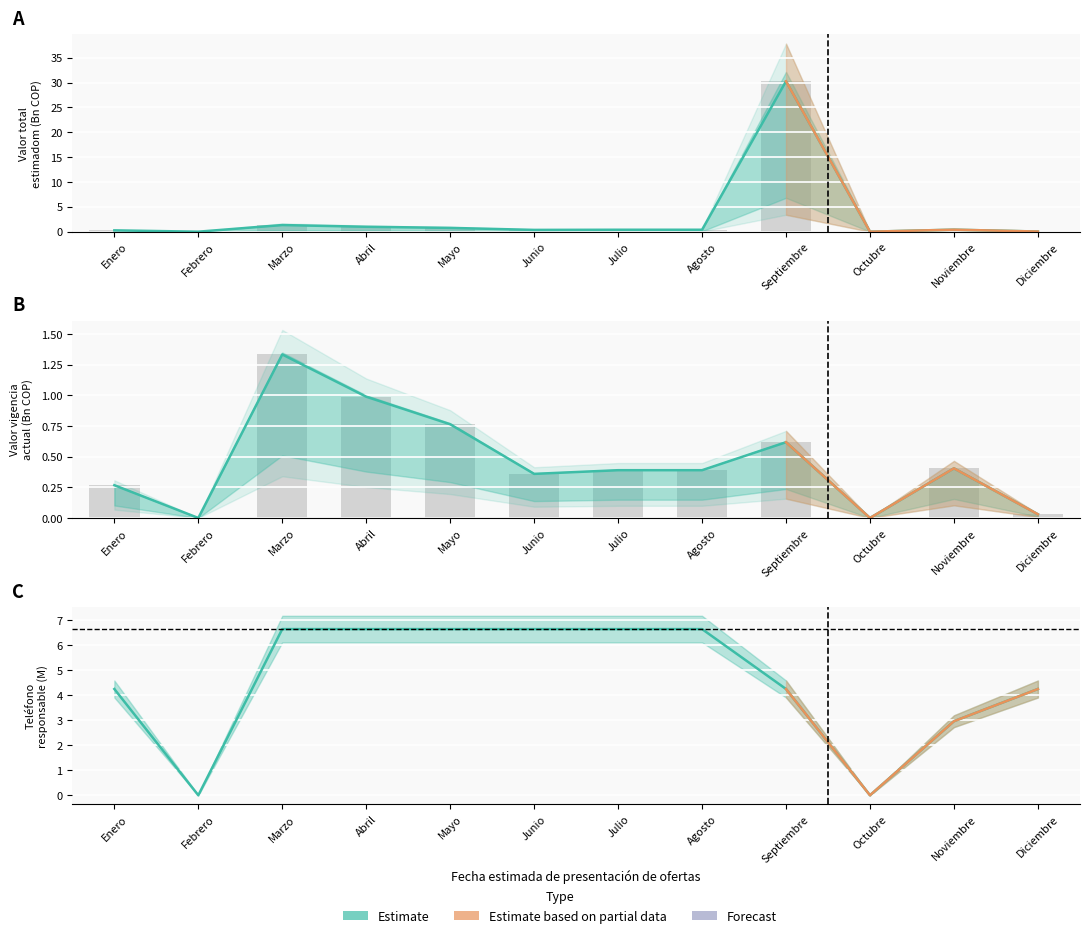

Which series has the largest total across all categories?

Teléfono responsable (M)